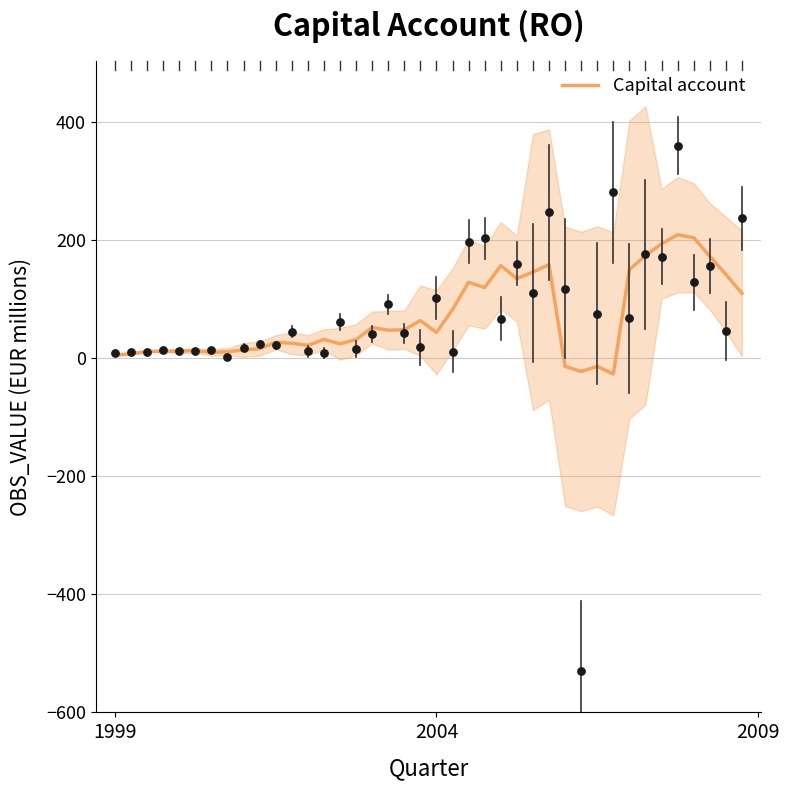

What is the minimum value for Capital account?

-27.0